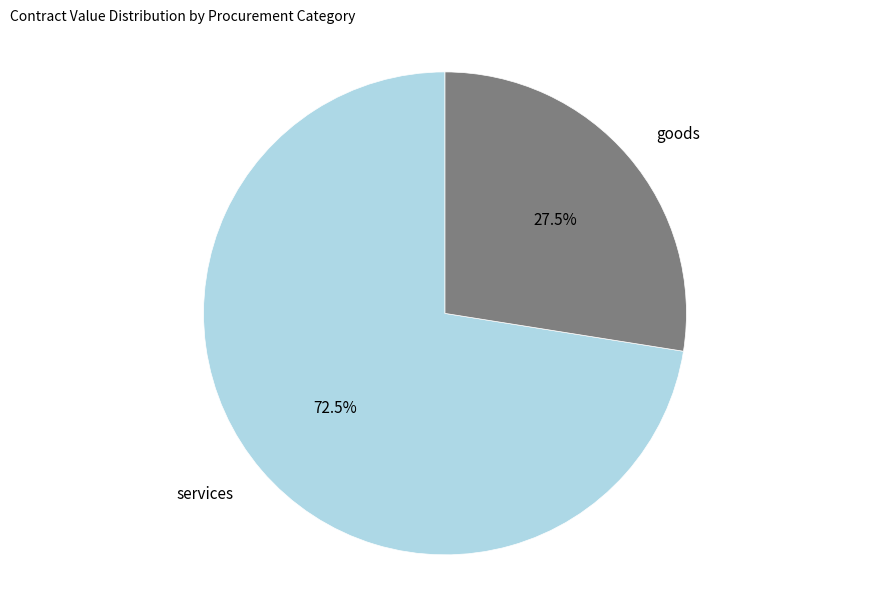

Count the number of slices in the pie.

2